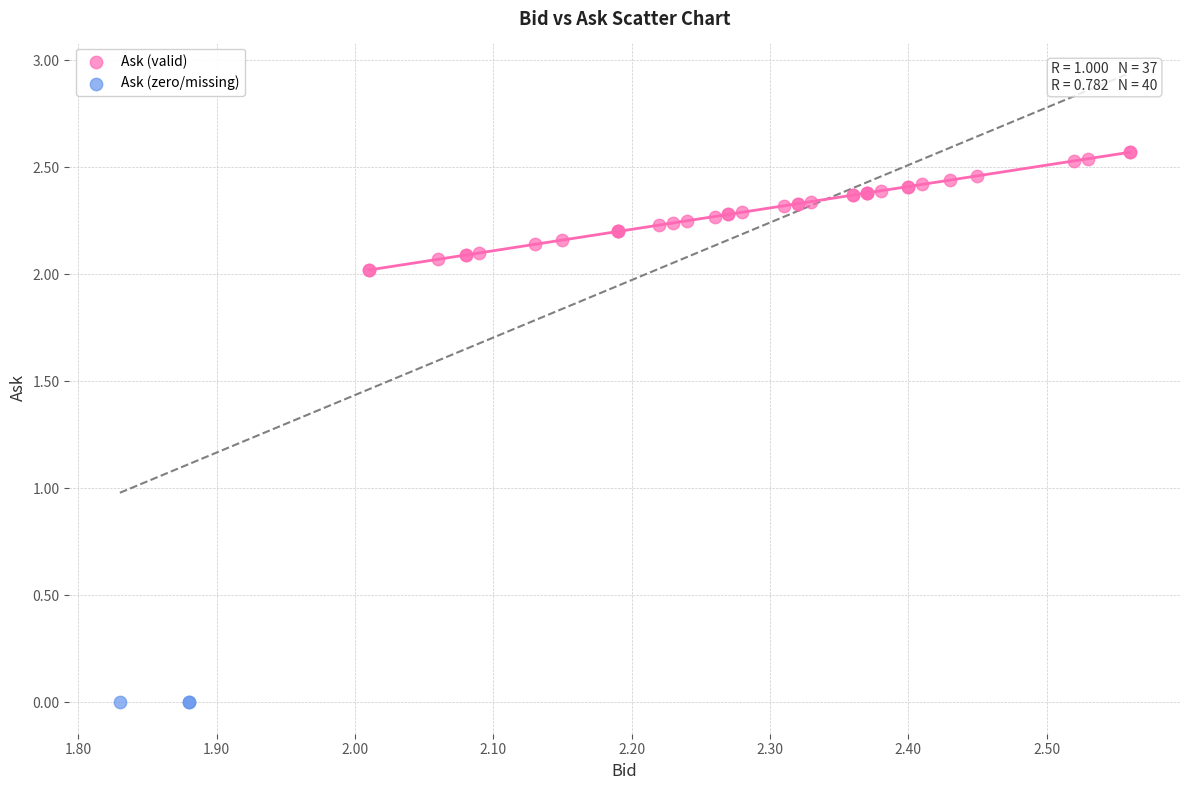

Which series contains the lowest Y value?

Ask (zero/missing)